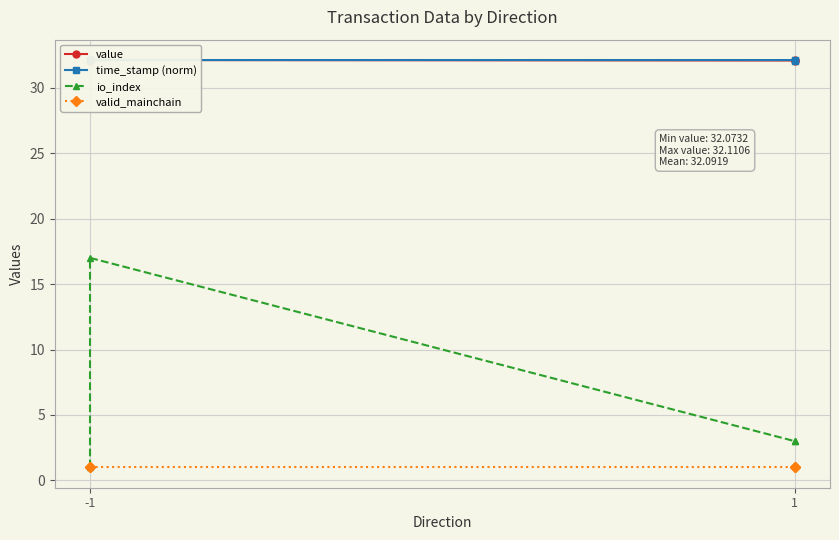

True or false: valid_mainchain and time_stamp (norm) intersect in this chart.

False